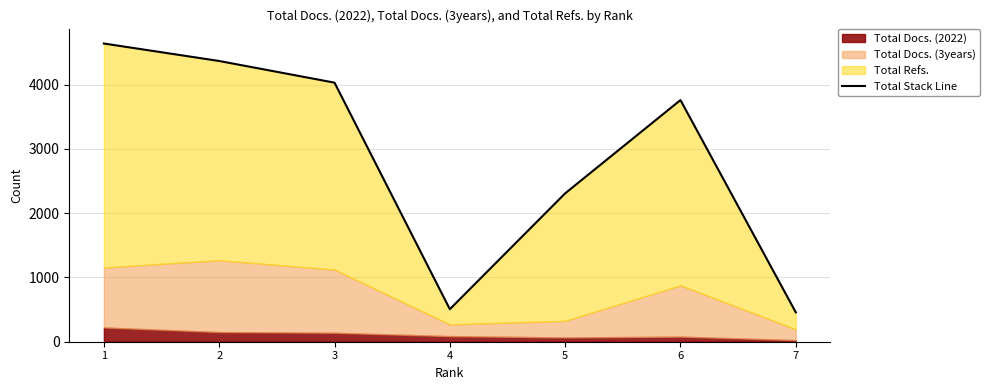

Reading right to left, list all the values displayed in this chart.

457	3759	2308	506	4030	4367	4639